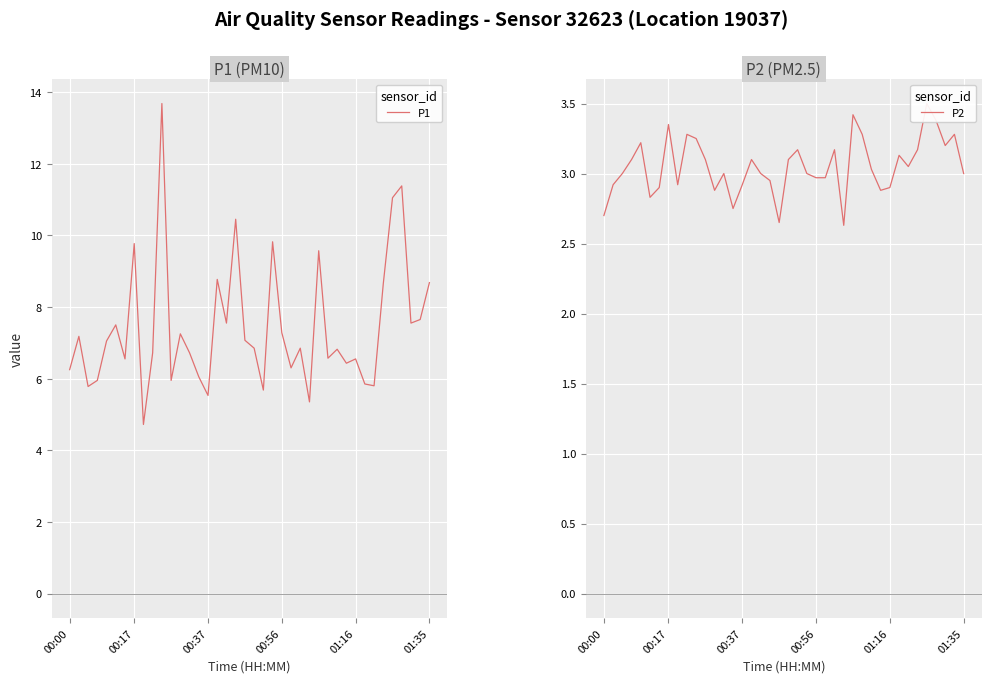

Reading left to right, extract all data points from this chart.

P1: 6.2	7.2	5.8	6.0	7.0	7.5	6.5	9.8	4.7	6.7	13.7	6.0	7.2	6.7	6.0	5.5	8.8	7.5	10.4	7.1	6.8	5.7	9.8	7.3	6.3	6.8	5.3	9.6	6.6	6.8	6.4	6.5	5.8	5.8	8.7	11.1	11.4	7.5	7.7	8.7
P2: 2.7	2.9	3.0	3.1	3.2	2.8	2.9	3.4	2.9	3.3	3.2	3.1	2.9	3.0	2.8	2.9	3.1	3.0	3.0	2.6	3.1	3.2	3.0	3.0	3.0	3.2	2.6	3.4	3.3	3.0	2.9	2.9	3.1	3.0	3.2	3.5	3.4	3.2	3.3	3.0